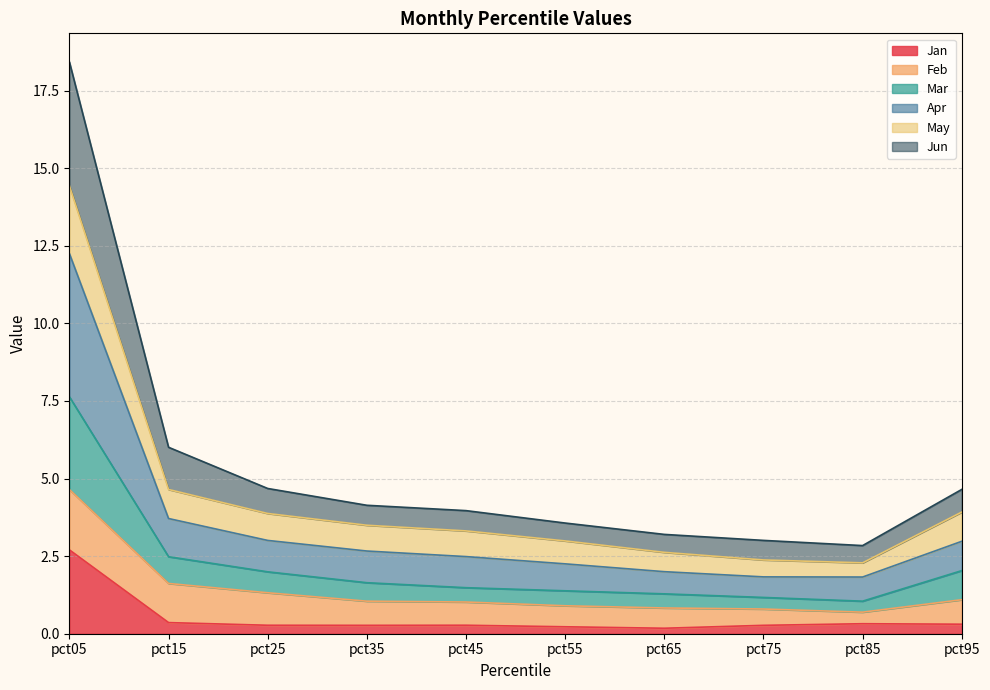

What is the value of the Mar point at the 1st from the left?

7.6